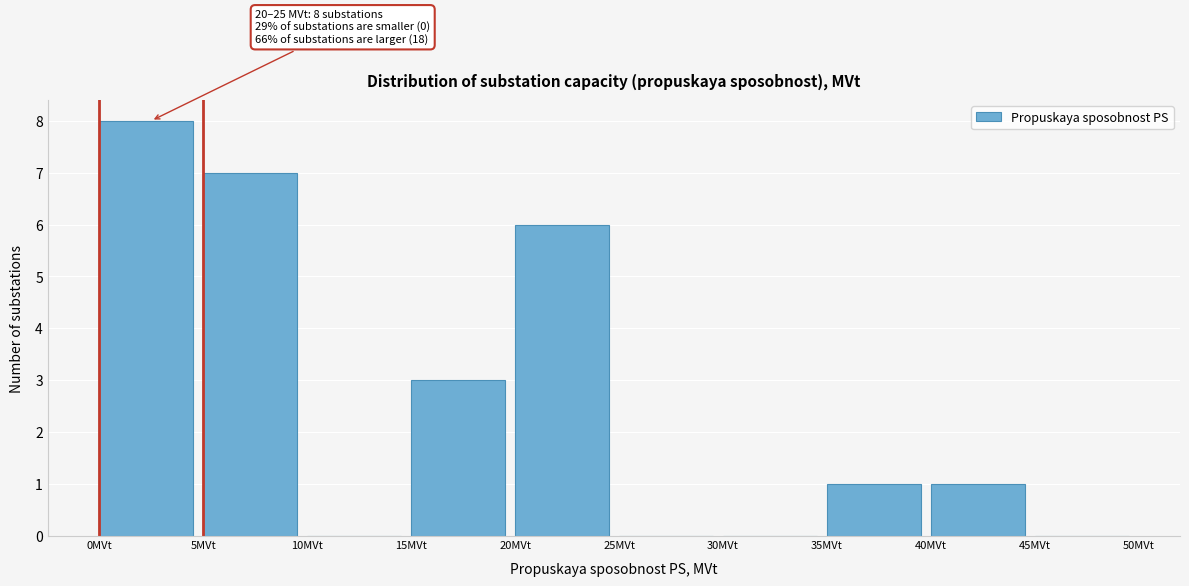

Which range on the x-axis has the tallest bar?

0 to 5